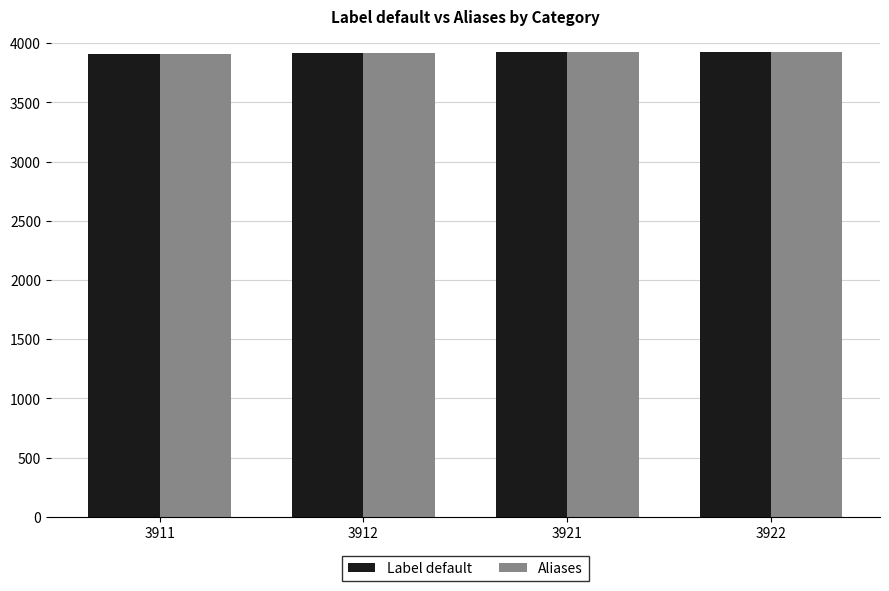

What is the difference between the maximum and minimum values in the Label default series?

11